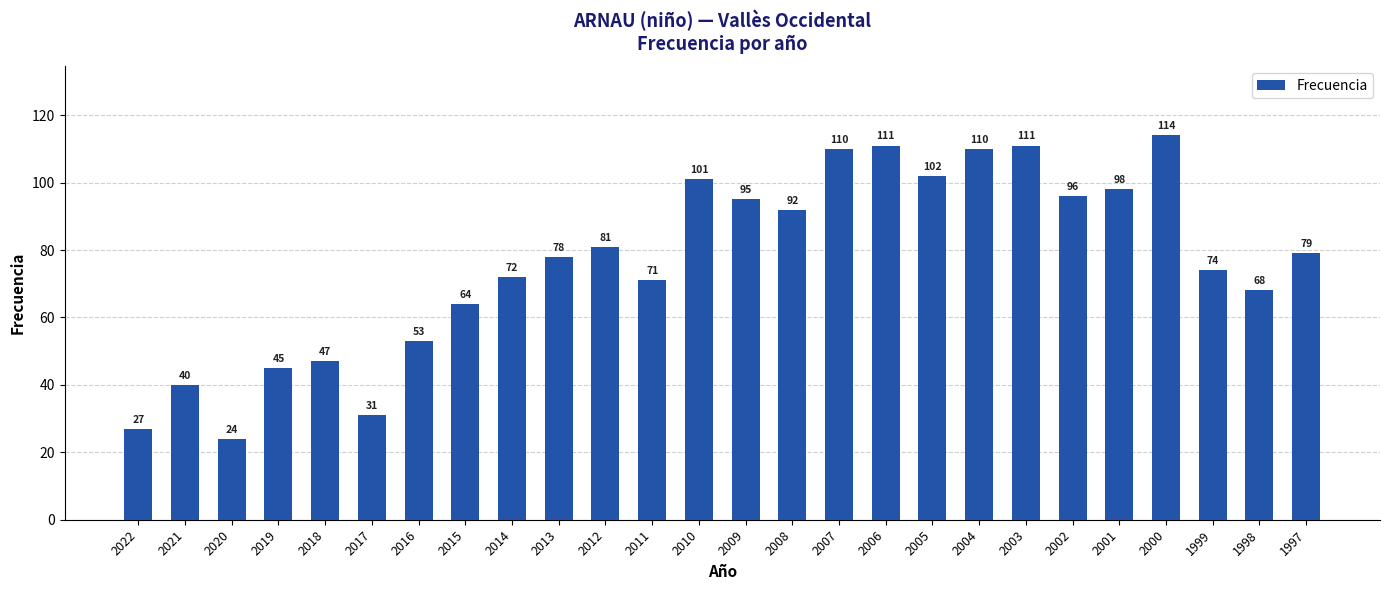

At which label does the data first exceed 79?

2012